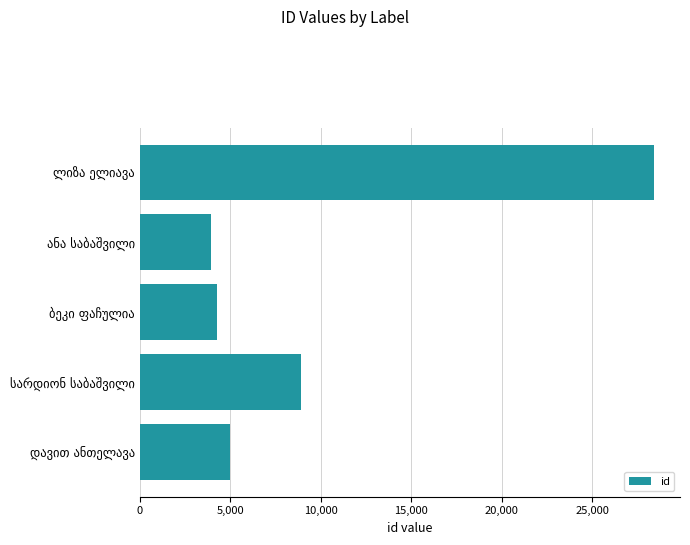

What is the value of the 2nd bar from the top?

3916